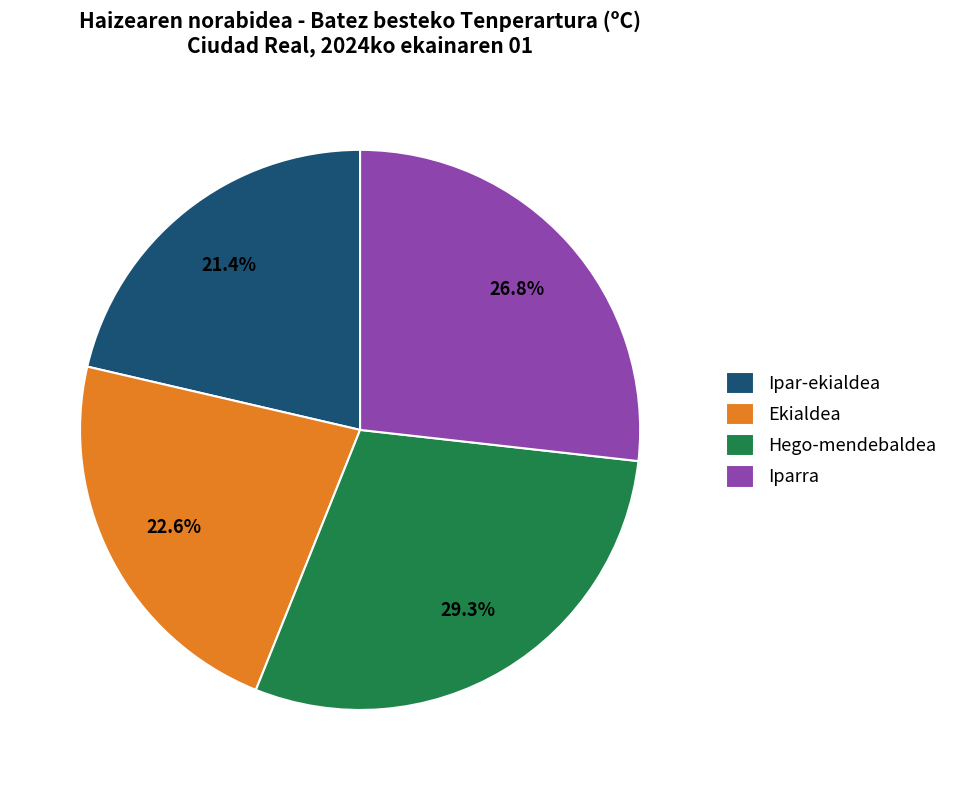

What percentage is the Ekialdea slice, to the nearest percent?

23%